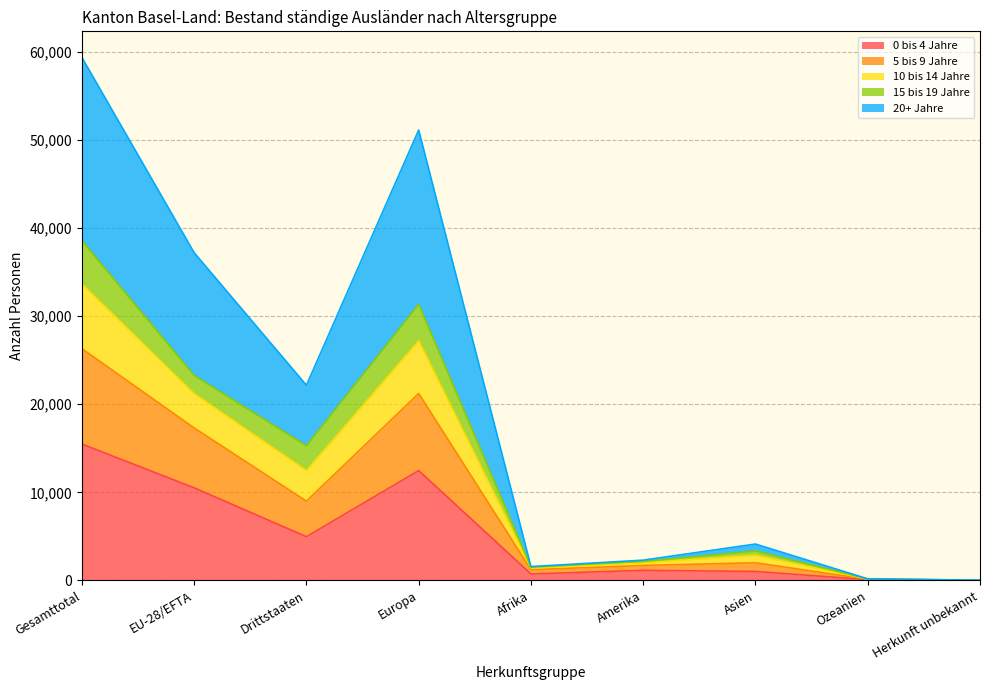

What position from the left is Amerika?

6